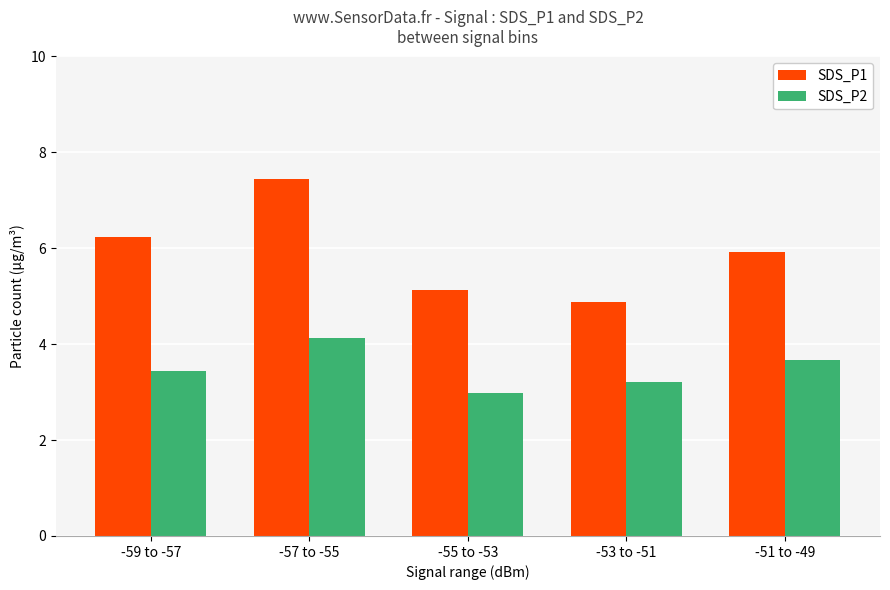

Does the chart contain stacked bars?

No